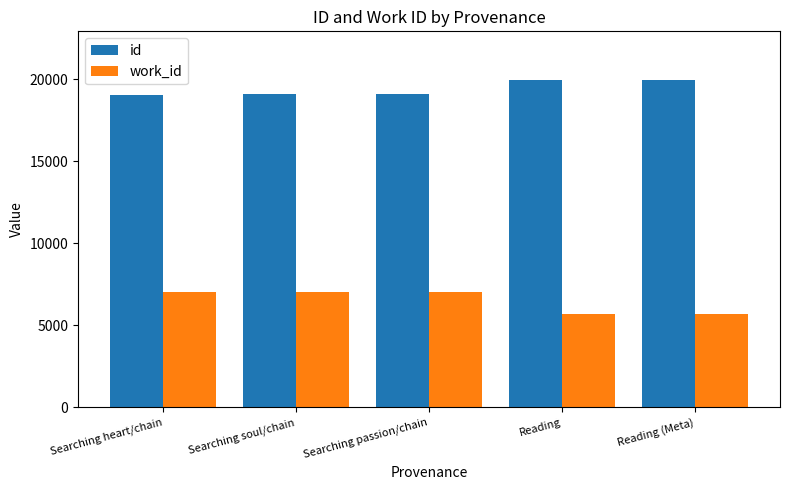

True or false: id has a value of 5049 at Searching heart/chain.

False